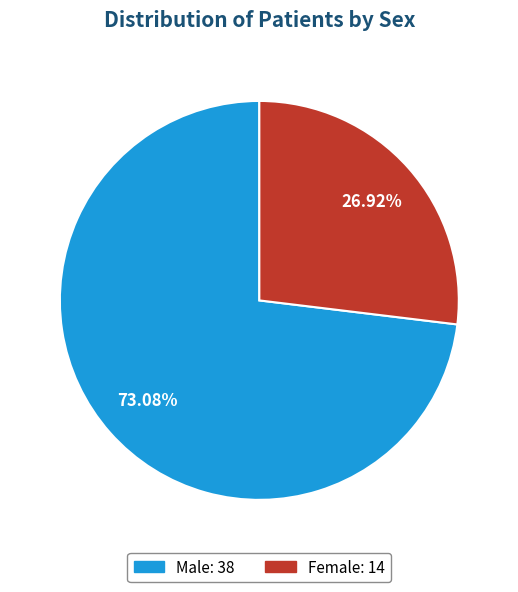

Is there any slice that represents more than half of the pie?

Yes